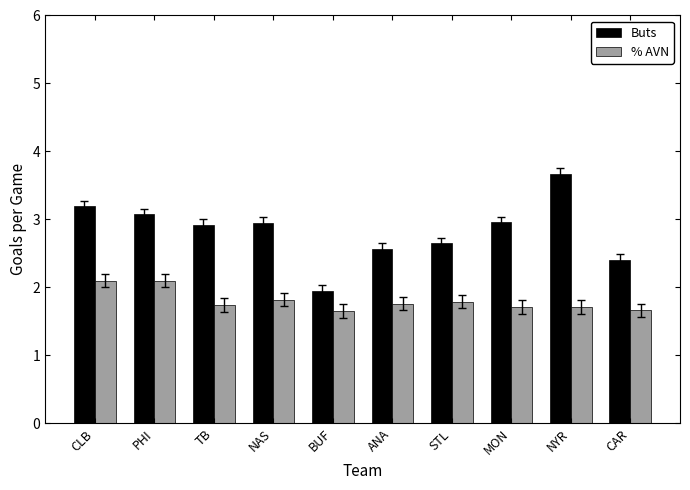

What is the sum of all % AVN values?

18.0